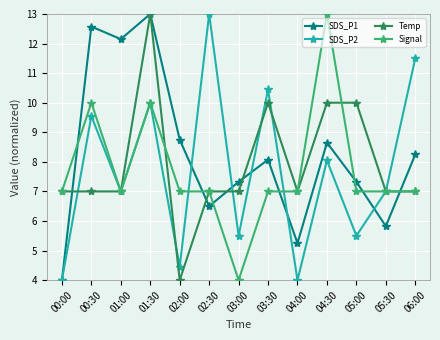

Is the value of Temp at 00:30 greater than the value of SDS_P1 at 04:30?

No